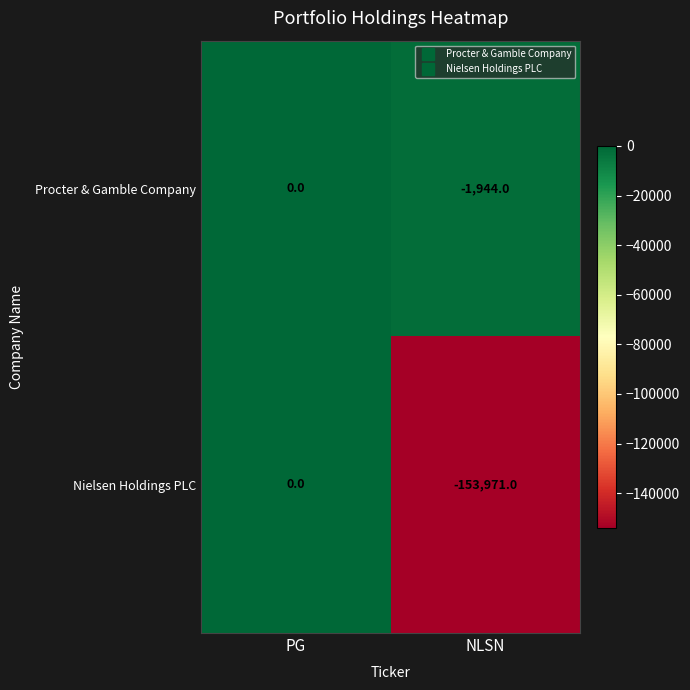

Is it true that Procter & Gamble Company equals 0 at PG?

True